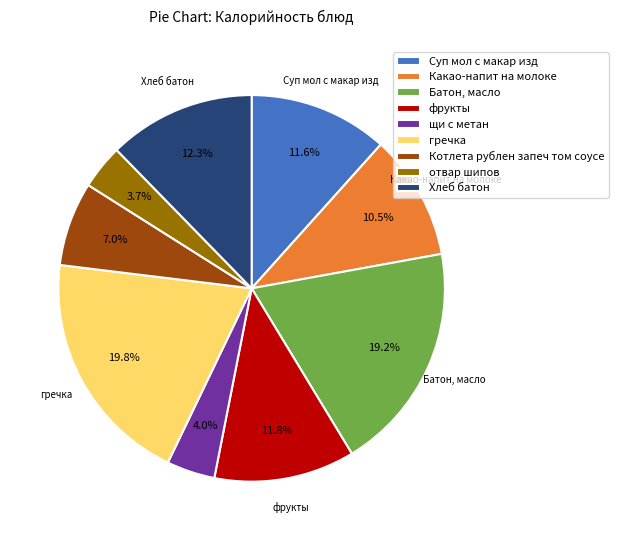

How many slices are in this pie chart?

9